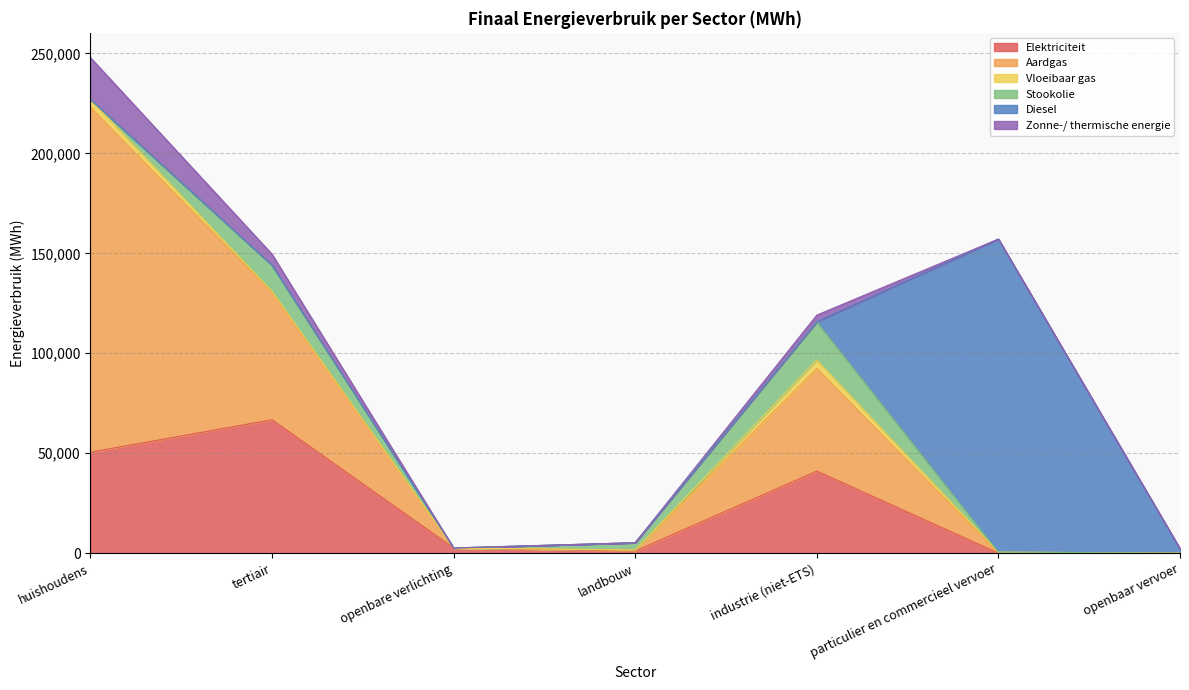

The value of Stookolie at tertiair is 12995.7. True or false?

True